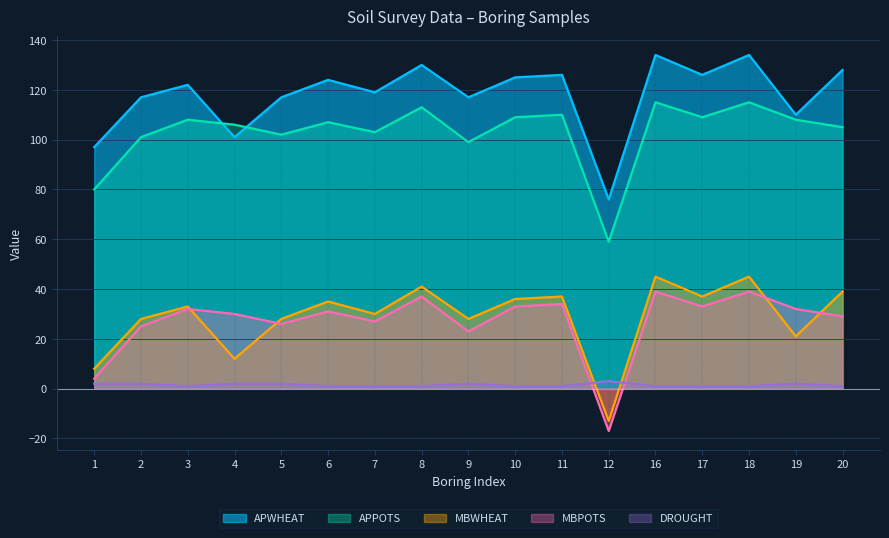

What is the spread (max minus min) of values at 1?

95